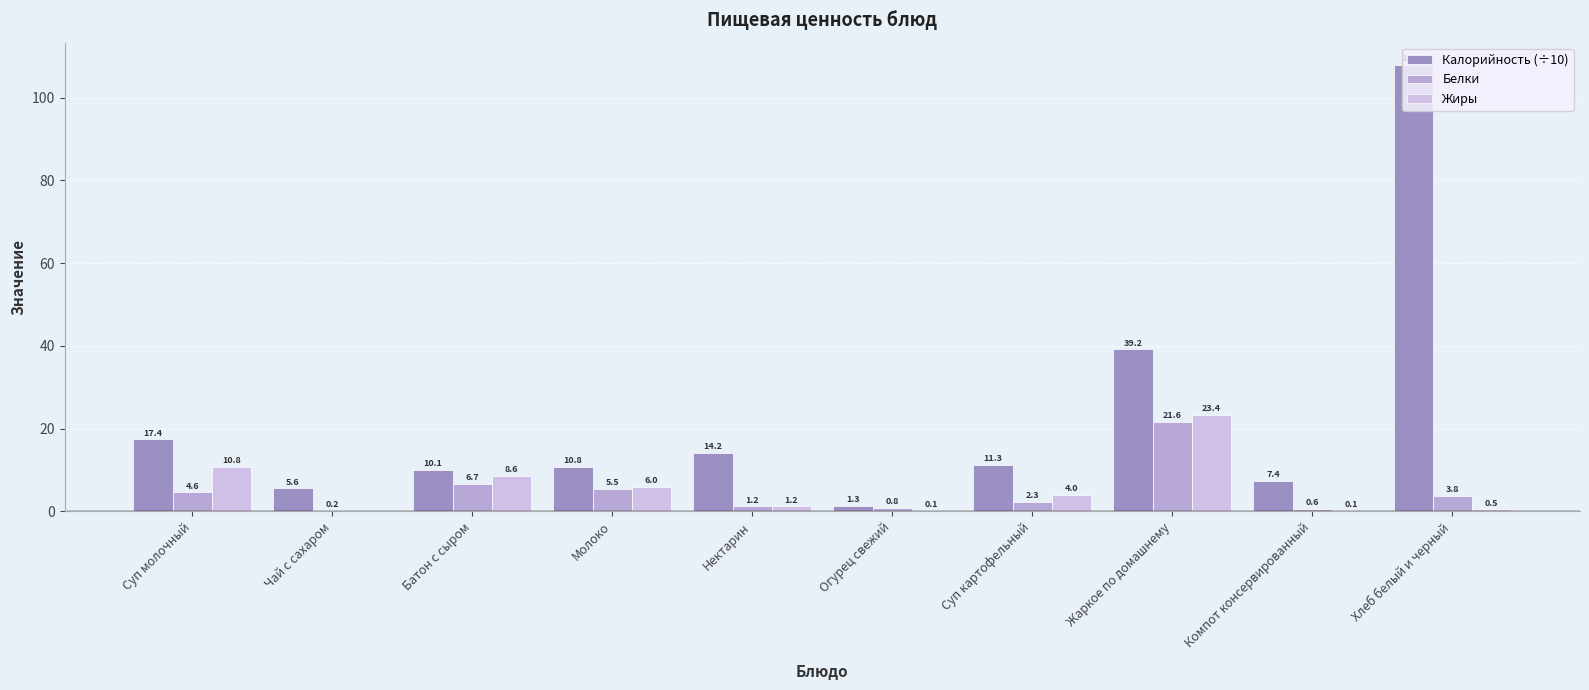

What is the average value of the Белки series?

4.7